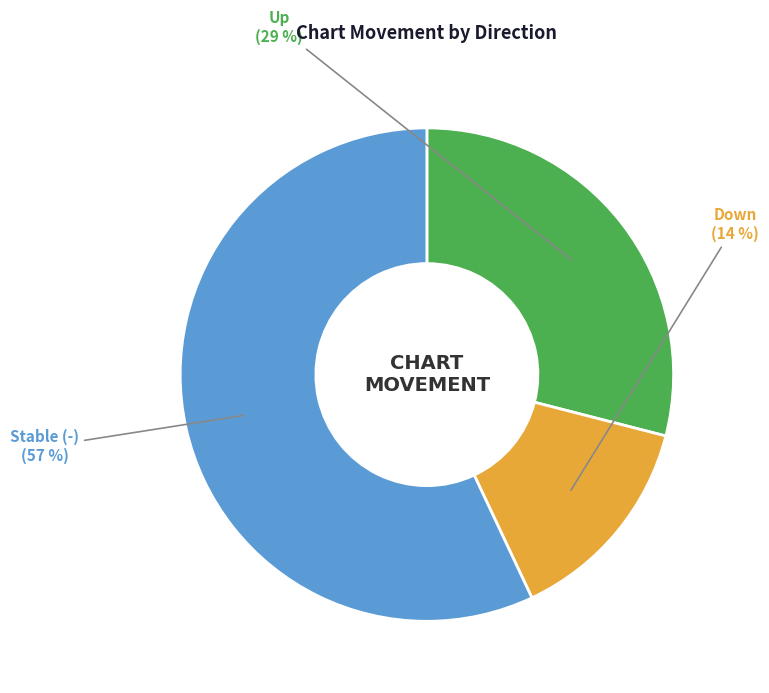

Combined, do Stable (-) and Up account for over 50%?

Yes